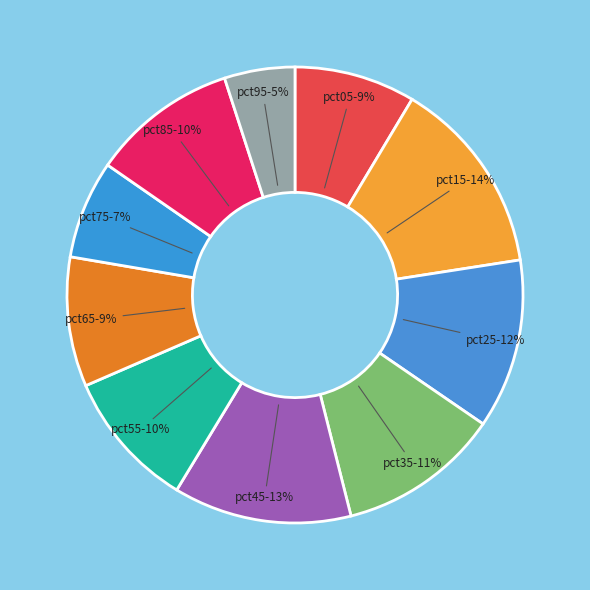

How many slices are in this pie chart?

10